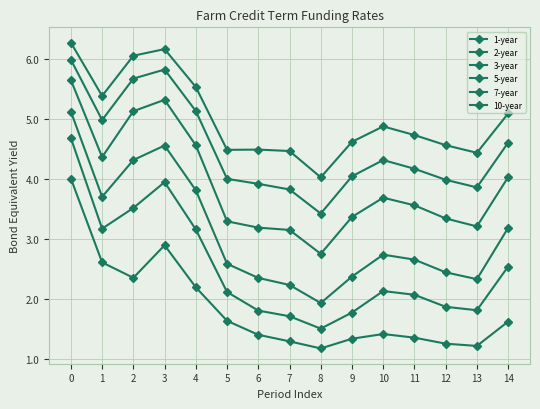

How many lines are shown in the chart?

6